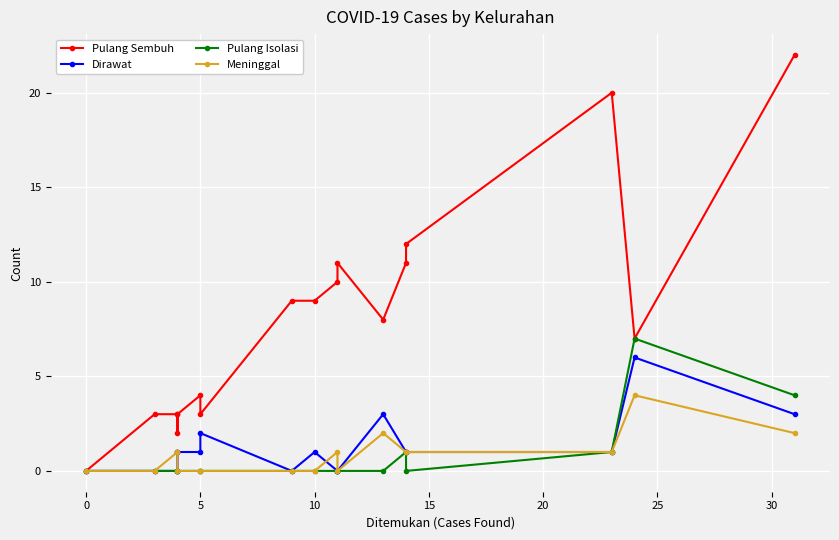

Reading left to right, list all the values displayed in this chart.

Pulang Sembuh: 0	3	3	2	3	4	3	9	9	10	11	8	11	12	20	7	22
Dirawat: 0	0	0	1	1	1	2	0	1	0	0	3	1	1	1	6	3
Pulang Isolasi: 0	0	0	0	0	0	0	0	0	0	0	0	1	0	1	7	4
Meninggal: 0	0	1	1	0	0	0	0	0	1	0	2	1	1	1	4	2